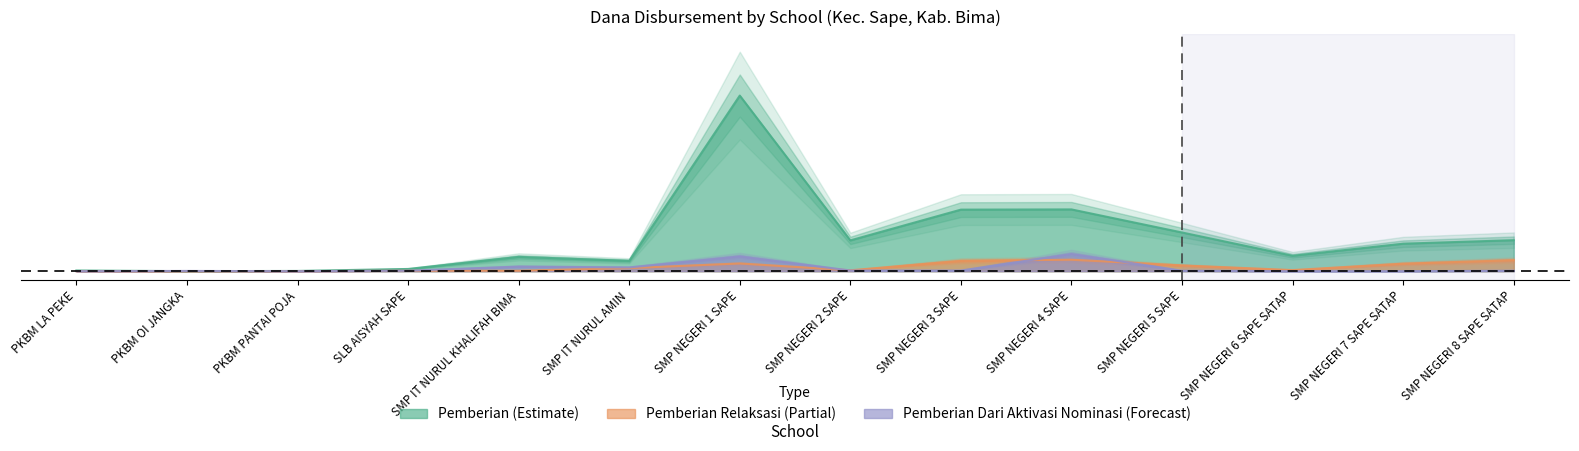

Which series has the largest range (max minus min)?

Pemberian